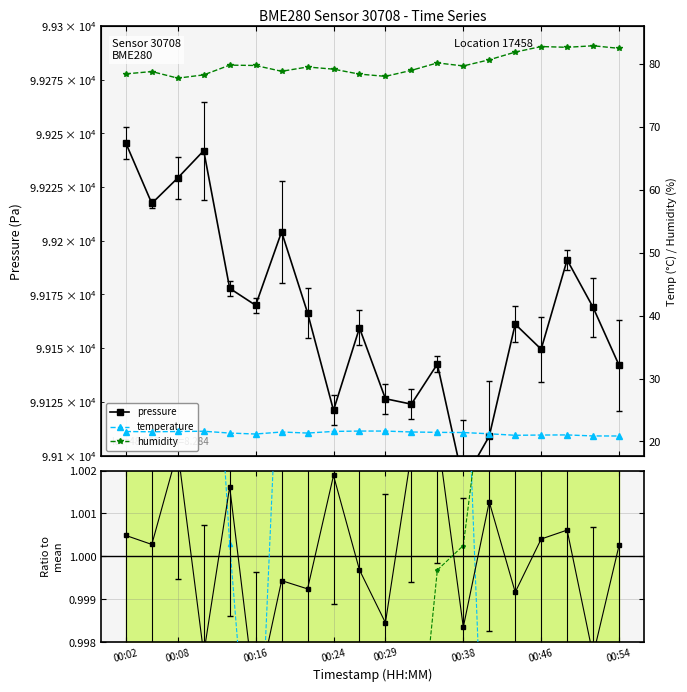

True or false: humidity and temperature cross at least once.

False